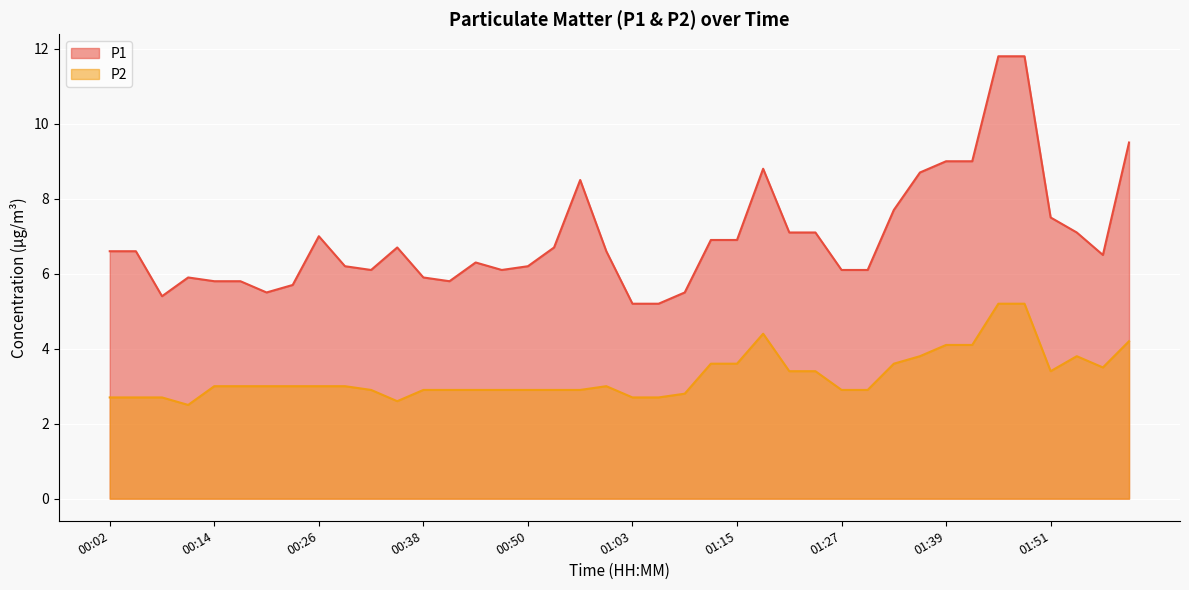

Count the number of categories in the chart.

40